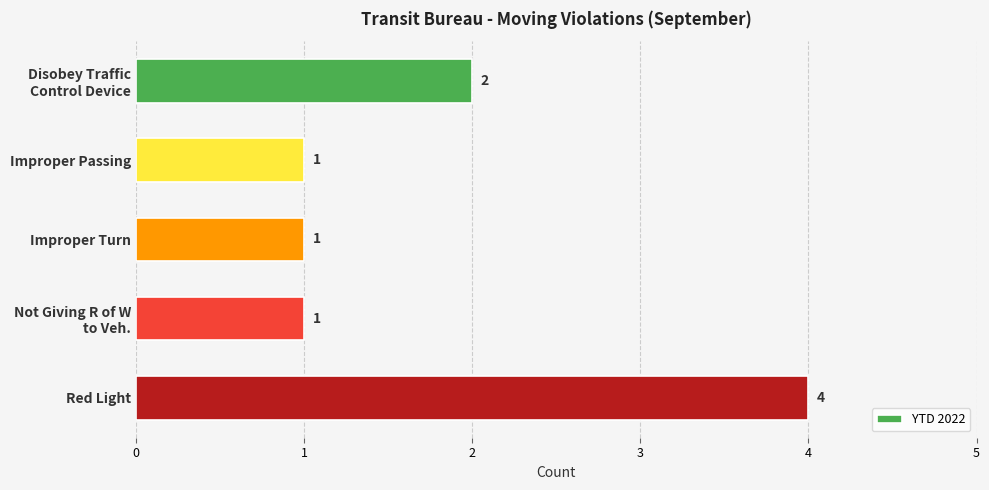

Which category has the highest value across all series?

Red Light